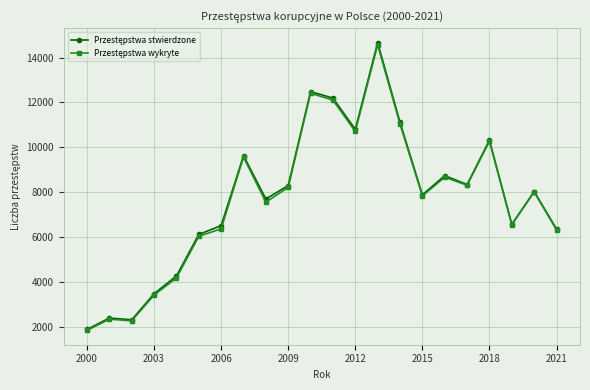

At how many categories does at least one series exceed 14586?

1